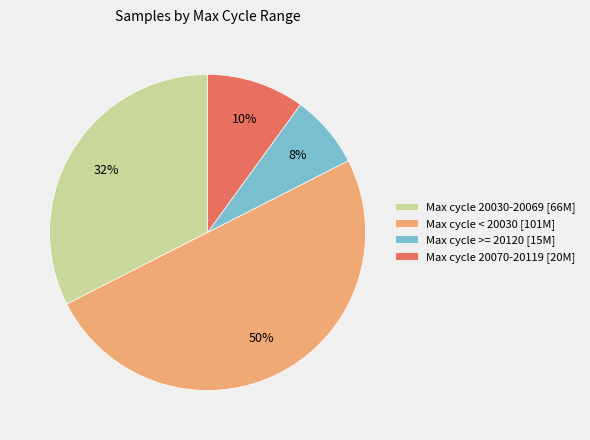

Which has a higher value, Max cycle < 20030 [101M] or Max cycle 20070-20119 [20M]?

Max cycle < 20030 [101M]